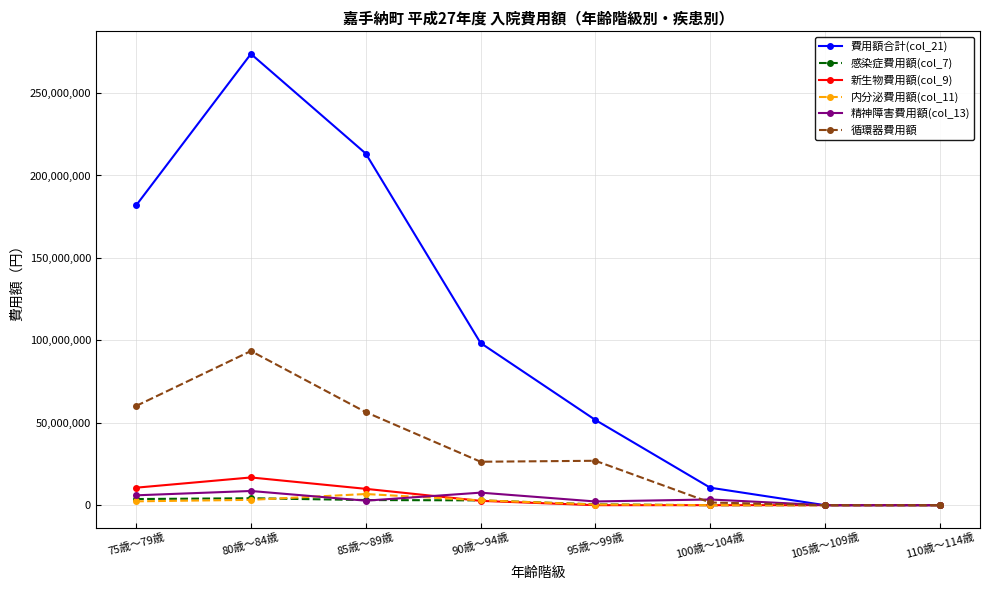

How many series are shown in this chart?

6